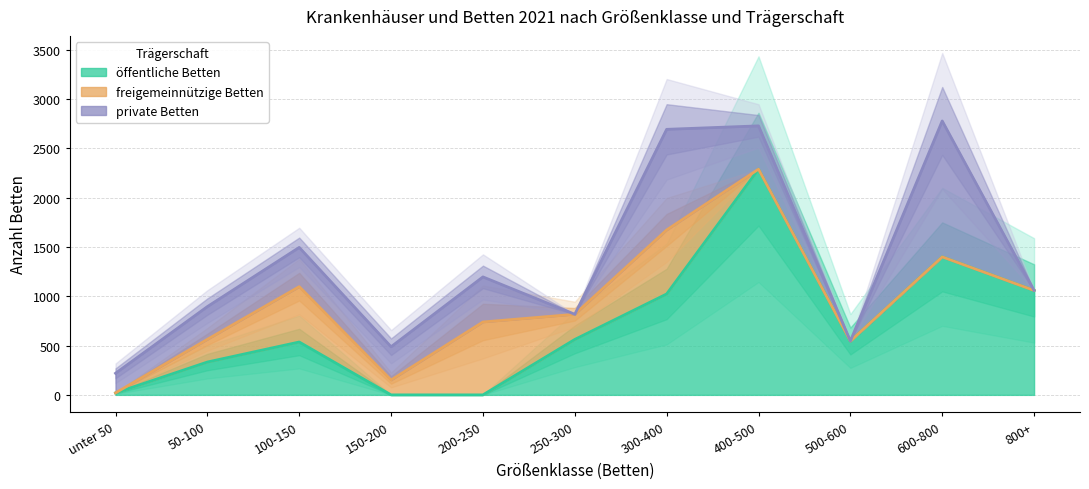

True or false: freigemeinnützige Betten has a value of 561 at 100-150.

True